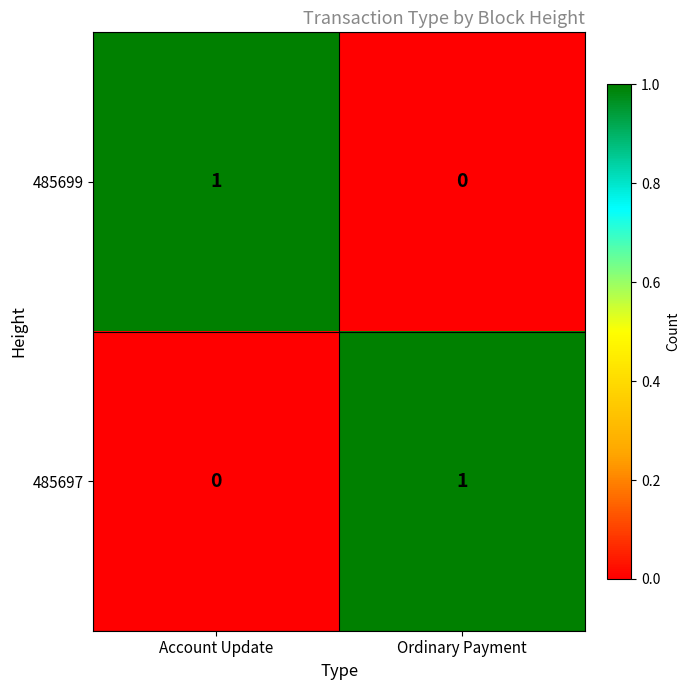

Reading left to right, list all the values displayed in this chart.

485699: Account Update=1	Ordinary Payment=0
485697: Account Update=0	Ordinary Payment=1